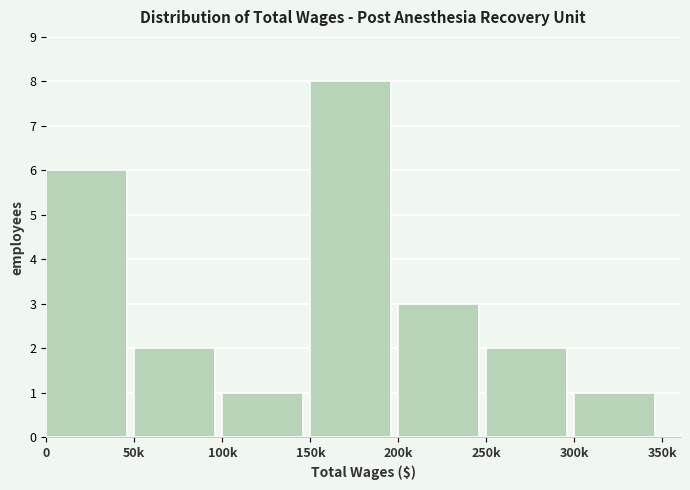

Reading left to right, transcribe all the data shown in this chart.

6	2	1	8	3	2	1